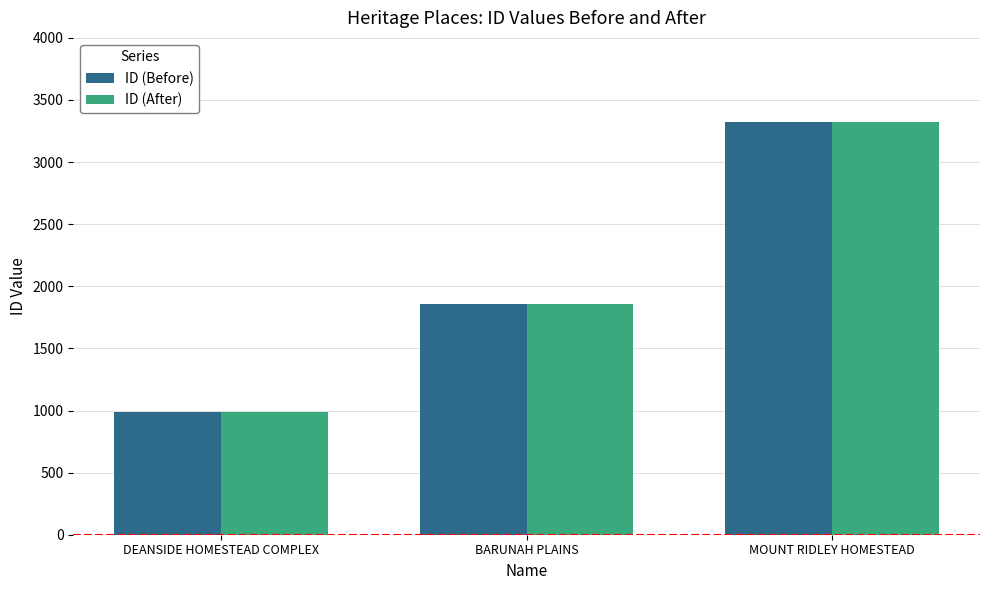

What is the label of the 2nd bar from the left?

BARUNAH PLAINS